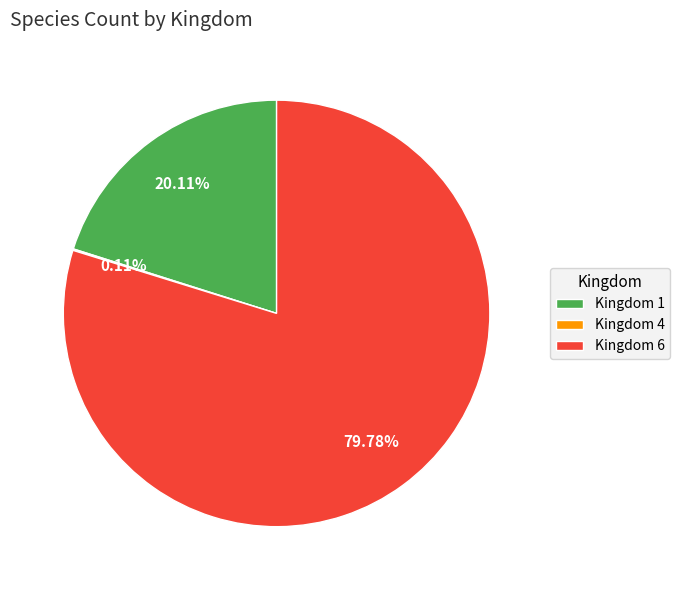

Is the sum of Kingdom 1 and Kingdom 6 greater than half?

Yes